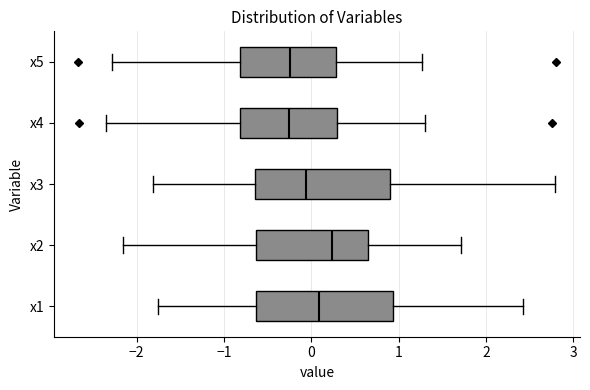

Where does the right whisker of the box for x3 end on the x-axis? The values are not printed on the chart, so give them approximately, as read against the axis.

2.8